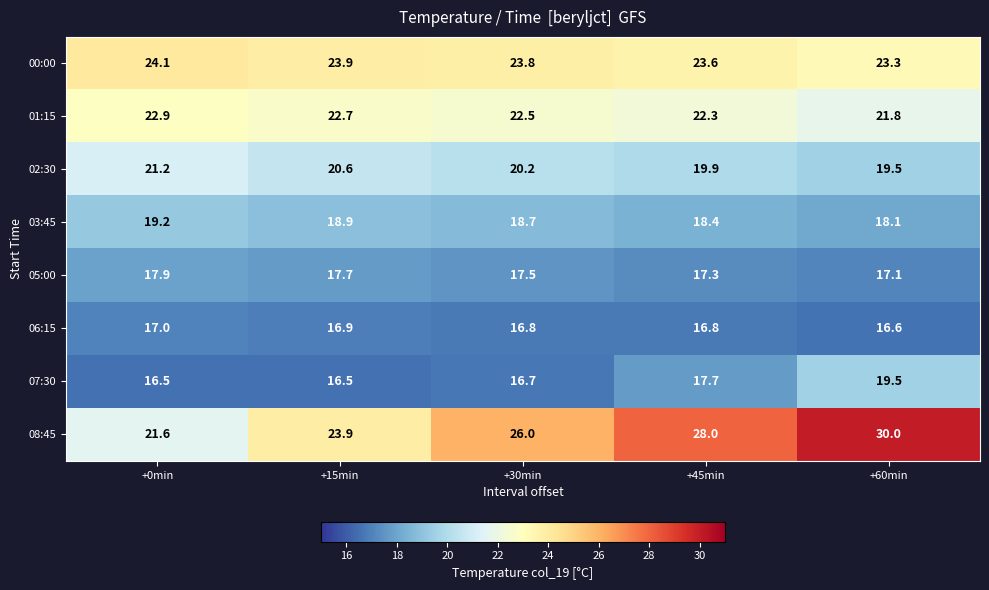

Which series changed the most between +0min and +45min?

08:45